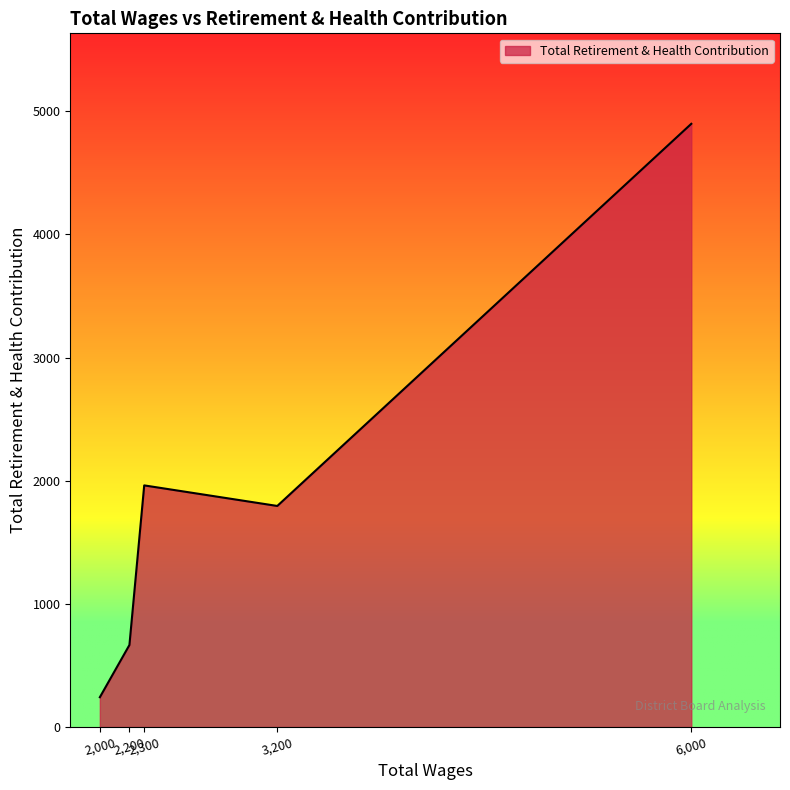

What is the smallest value displayed?

242